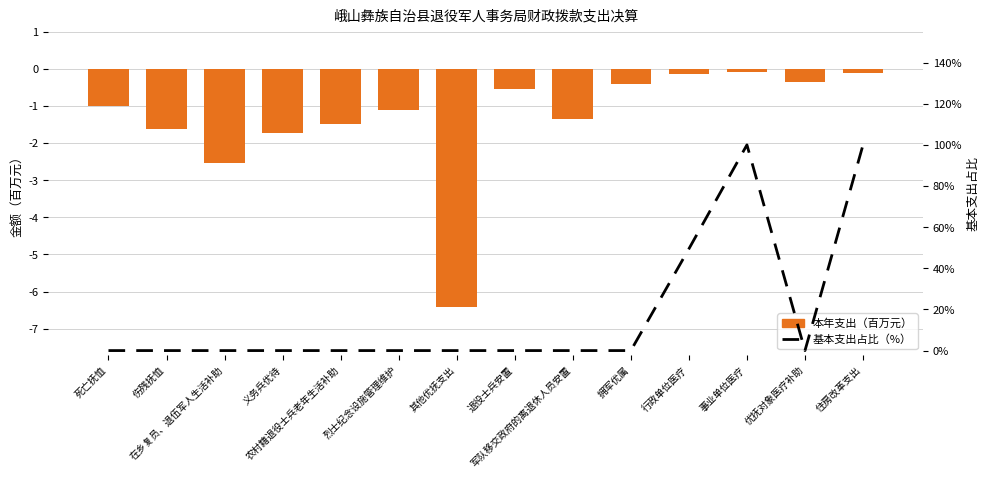

Count the number of categories in the chart.

14